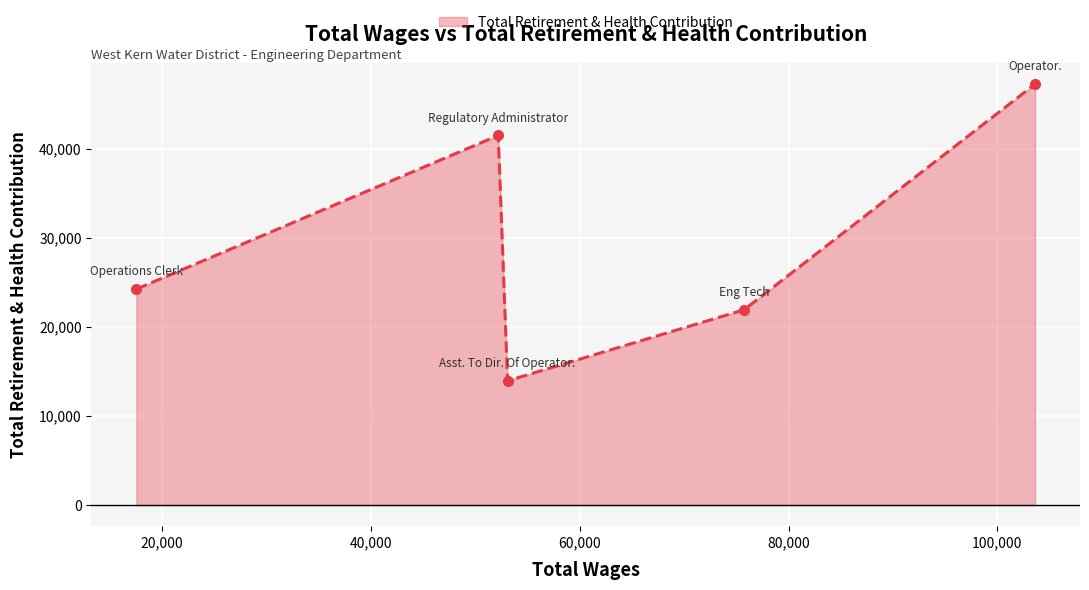

Reading left to right, transcribe all the data shown in this chart.

24269	41534	13967	21944	47297